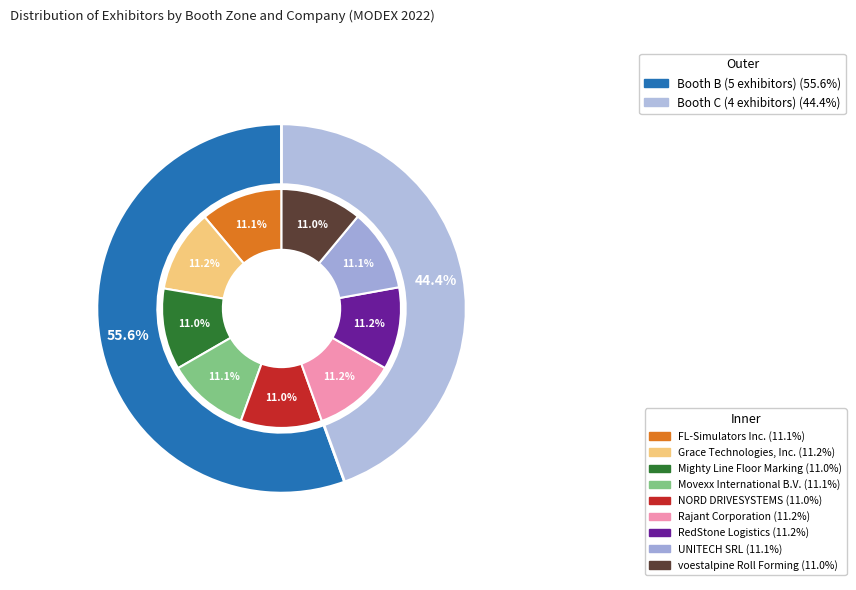

To the nearest percent, what is the average slice percentage?

11%